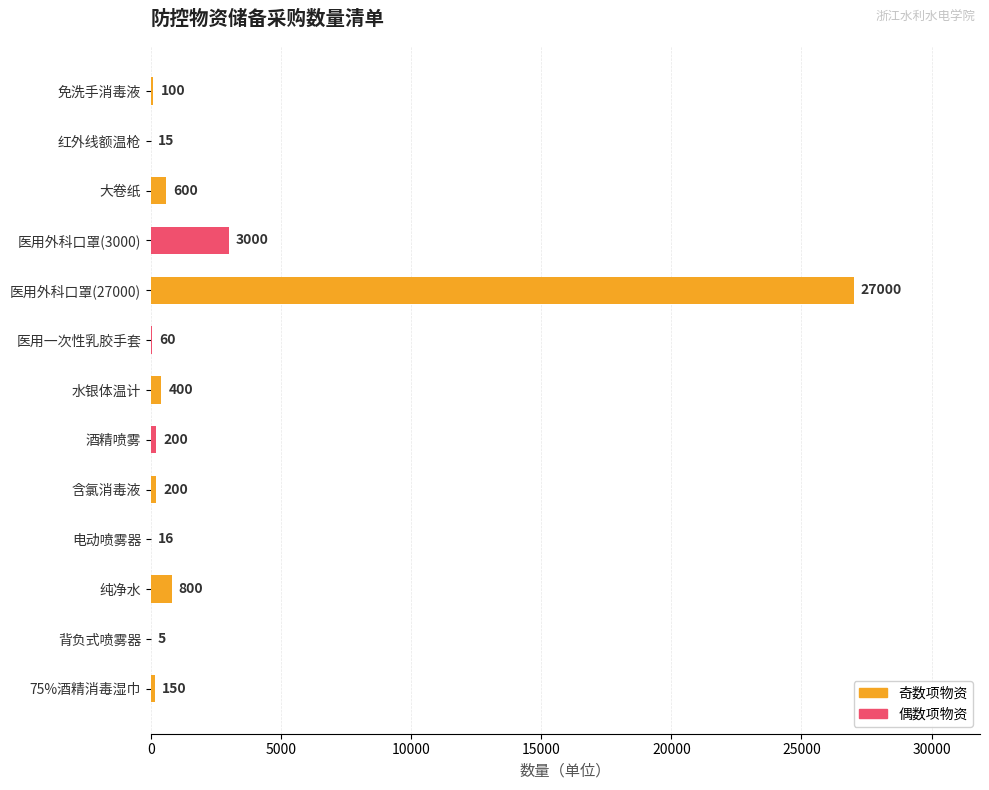

What is the maximum value shown in the chart?

27000